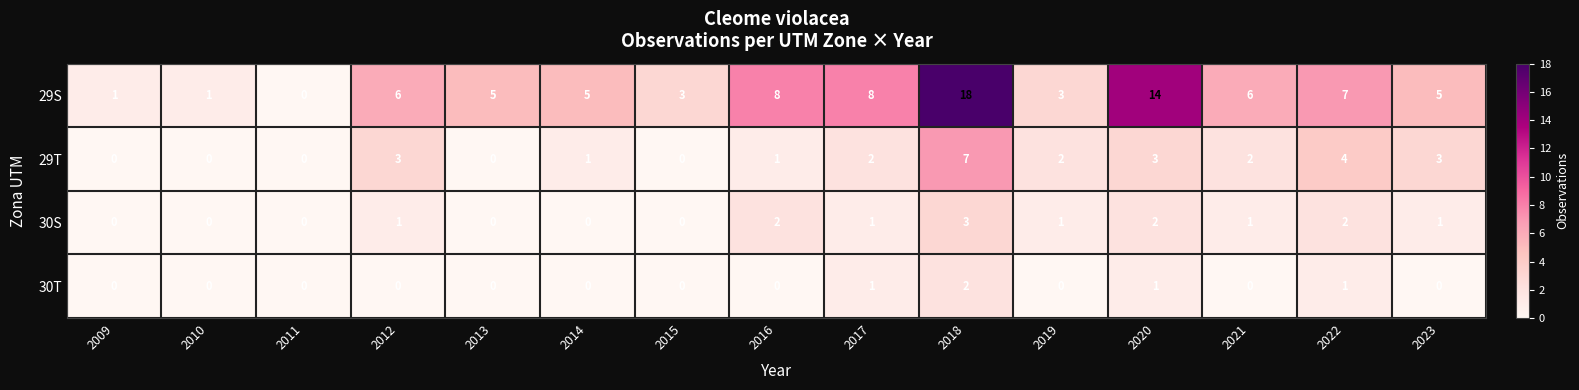

What value does the 29S series have at 2017, to the nearest 10?

10